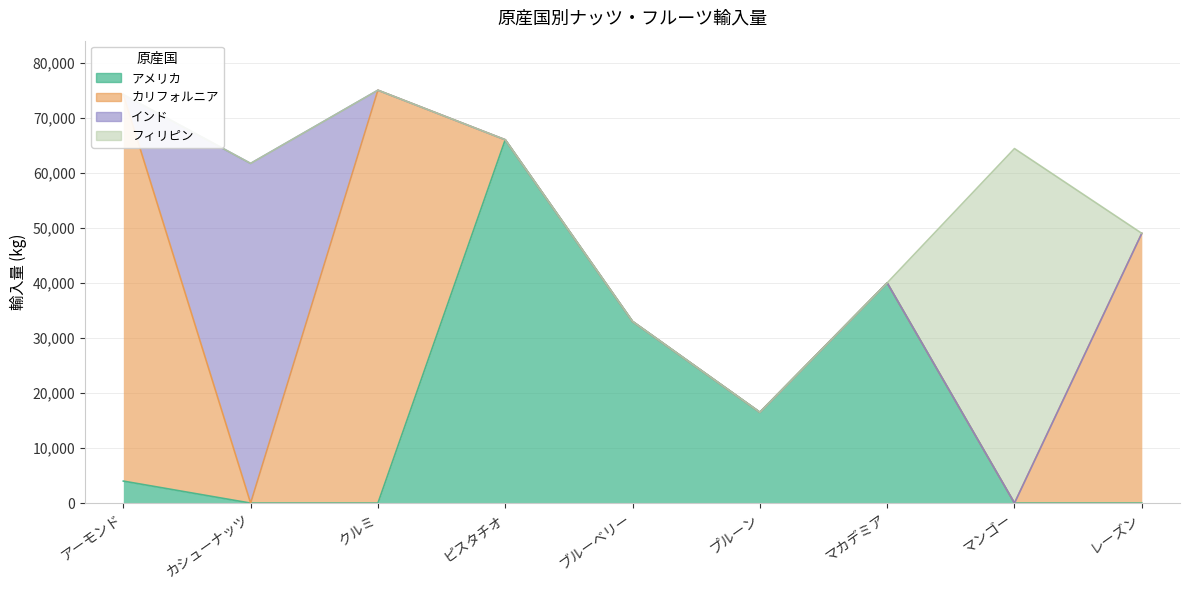

Which category has the lowest value in the カリフォルニア series?

カシューナッツ